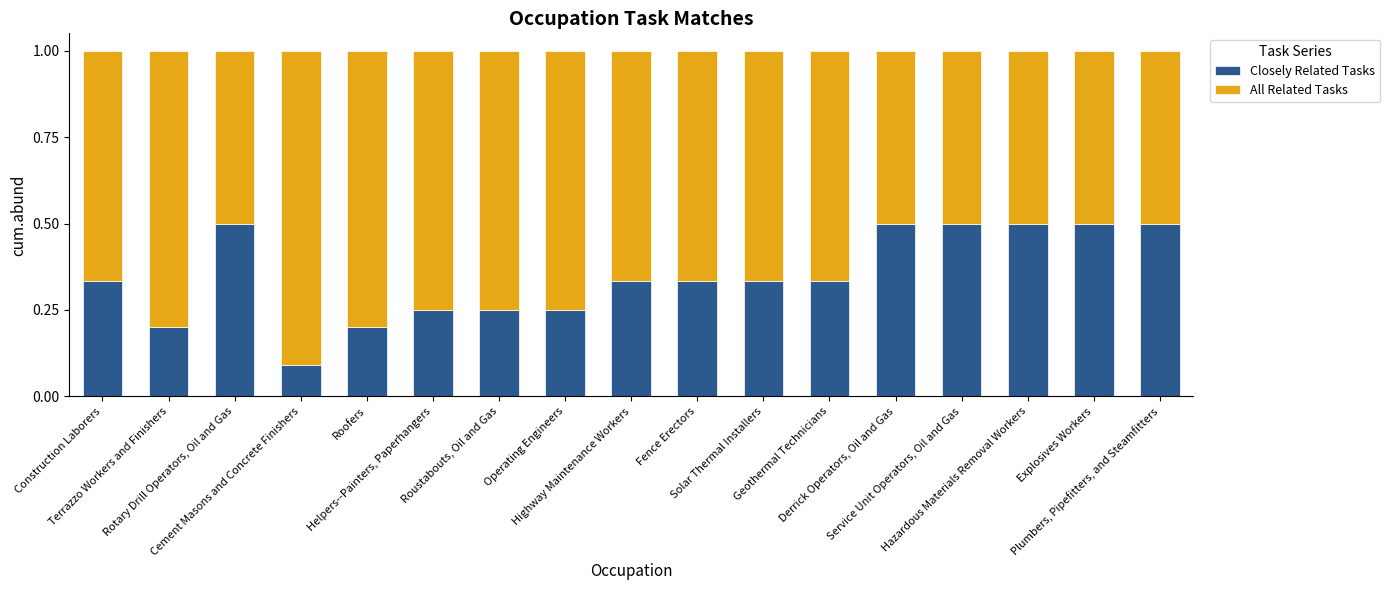

What is the difference between the second highest and minimum values in the Closely Related Tasks series?

0.4